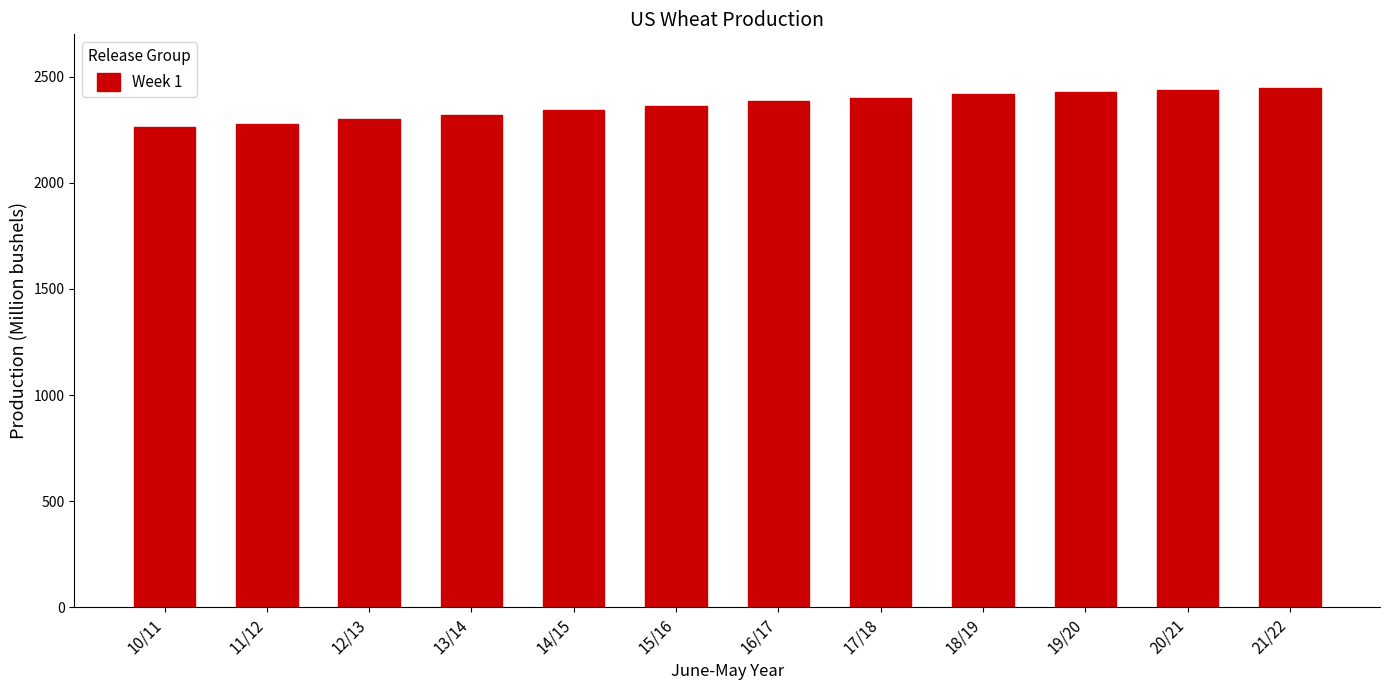

What is the label of the 6th bar from the right?

16/17